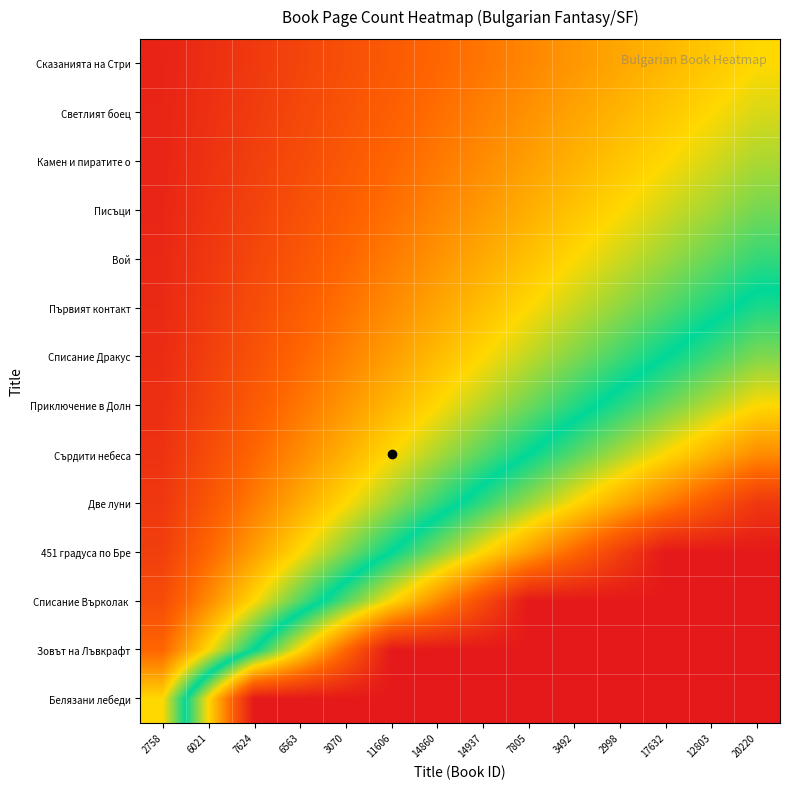

At 14937, list the series in order from largest to smallest.

Белязани лебеди, Зовът на Лъвкрафт, Списание Върколак, 451 градуса по Бре, Две луни, Сърдити небеса, Приключение в Долн, Списание Дракус, Първият контакт, Вой, Писъци, Камен и пиратите о, Светлият боец, Сказанията на Стри